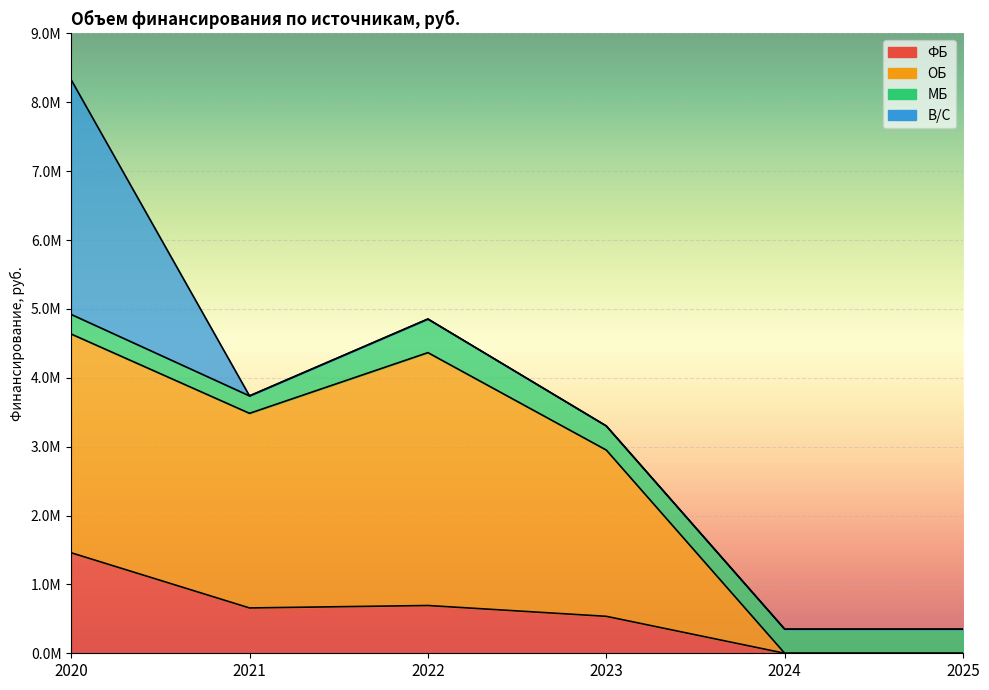

Between 2020 and 2023, which is larger?

2020